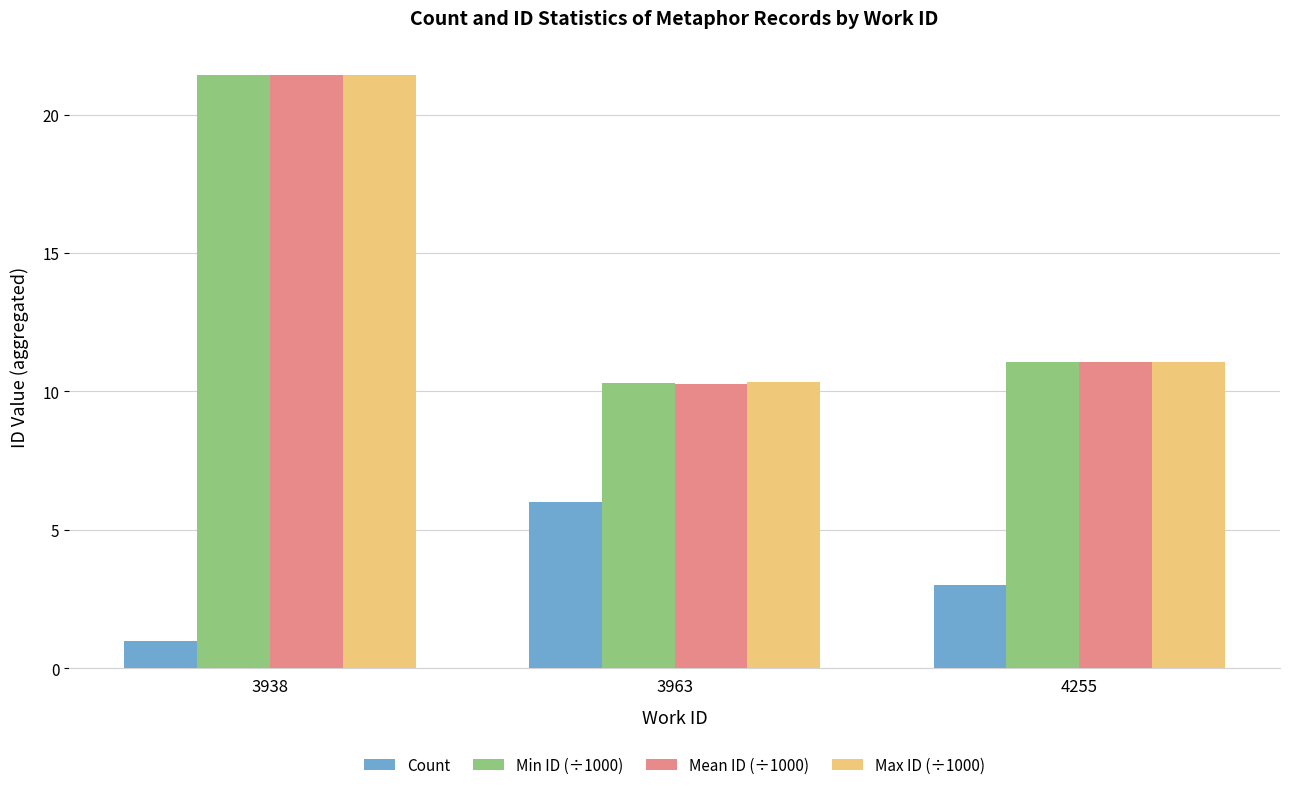

Rank the categories by Min ID (÷1000) value from highest to lowest.

3938, 4255, 3963